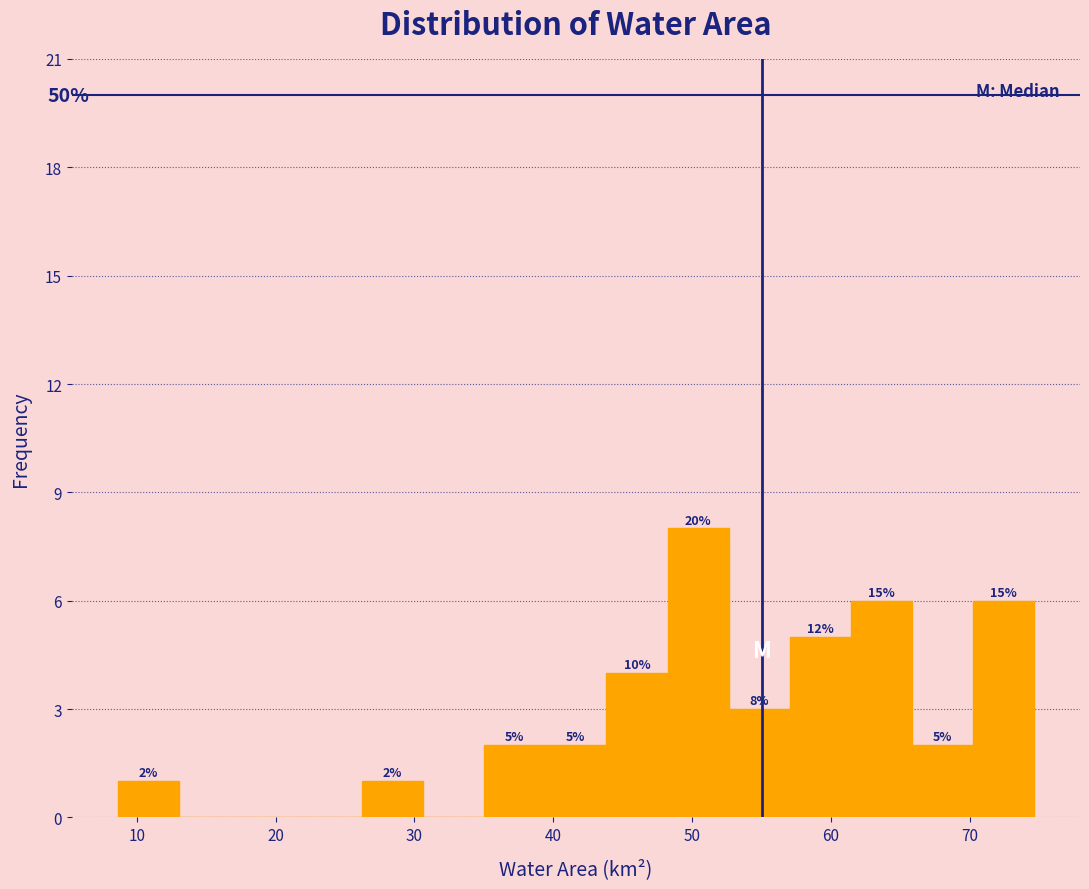

Over which range of the x-axis is the bar tallest?

48 to 53